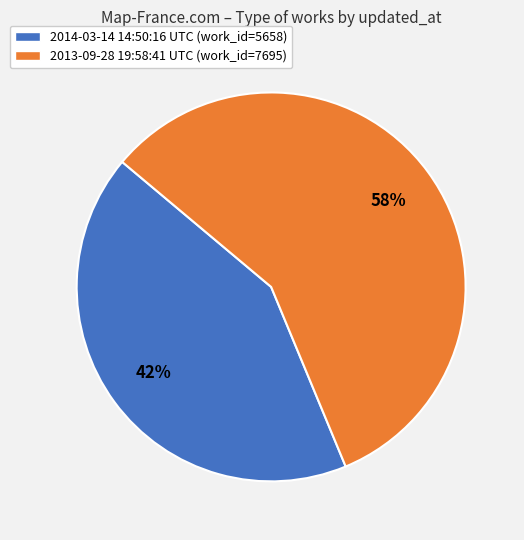

Does 2013-09-28 19:58:41 UTC represent more than half of the total?

Yes